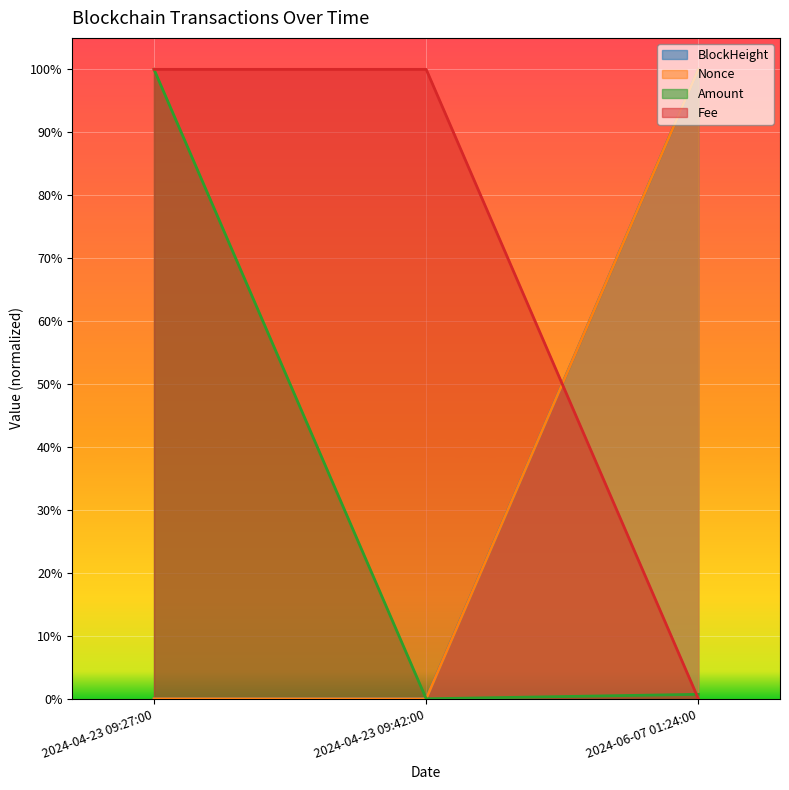

How many values in the BlockHeight series exceed 0?

2